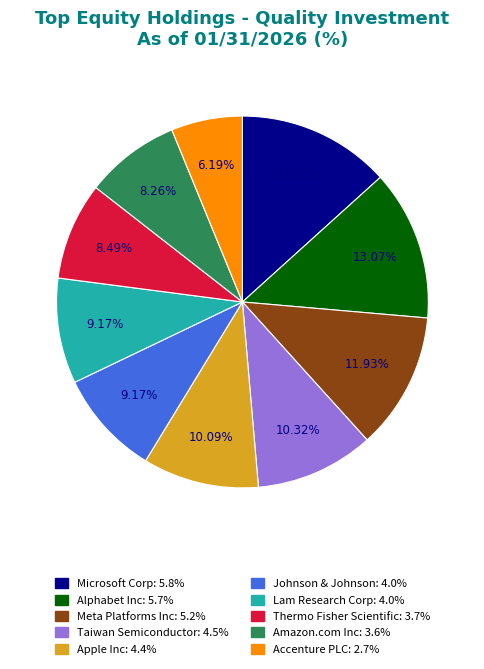

Which category has the smallest portion of the pie?

Accenture PLC